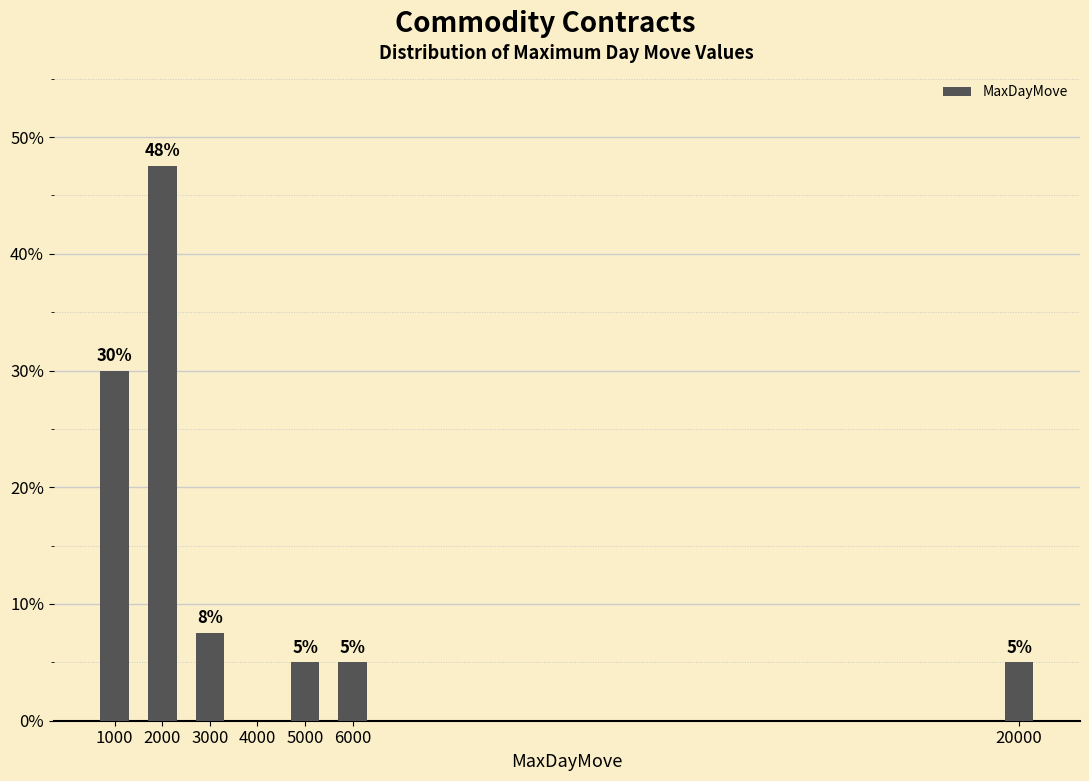

Where is the data nearest to the value 23?

1000